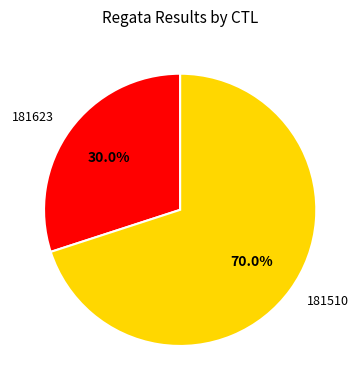

Does any single category account for the majority?

Yes